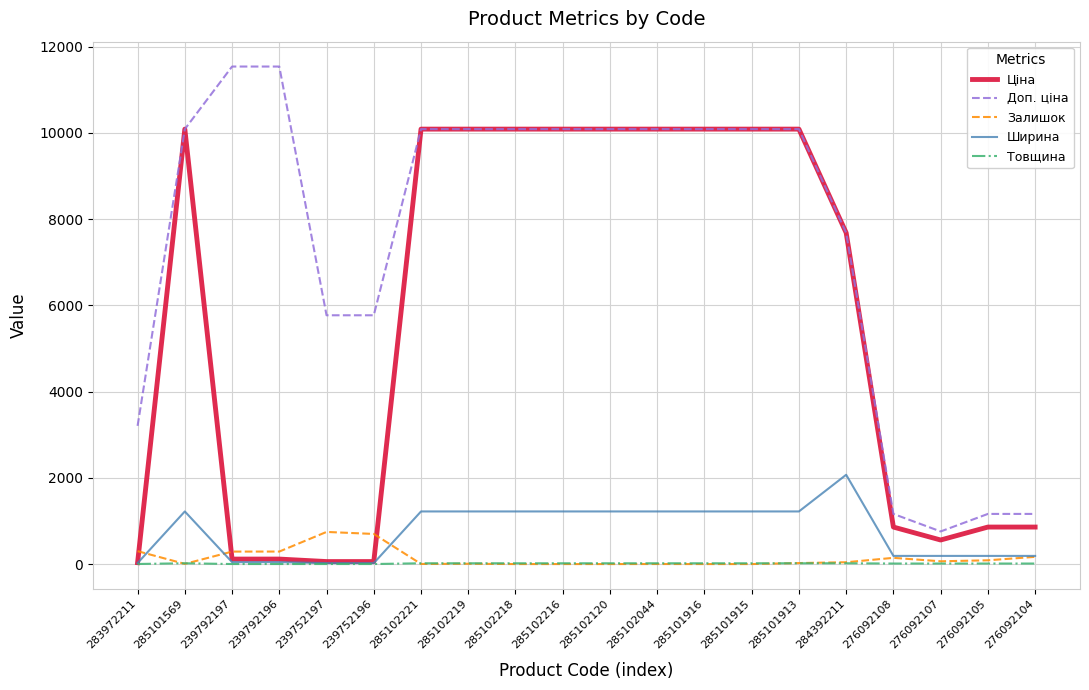

Read the Доп. ціна value at 239752197.

5769.0